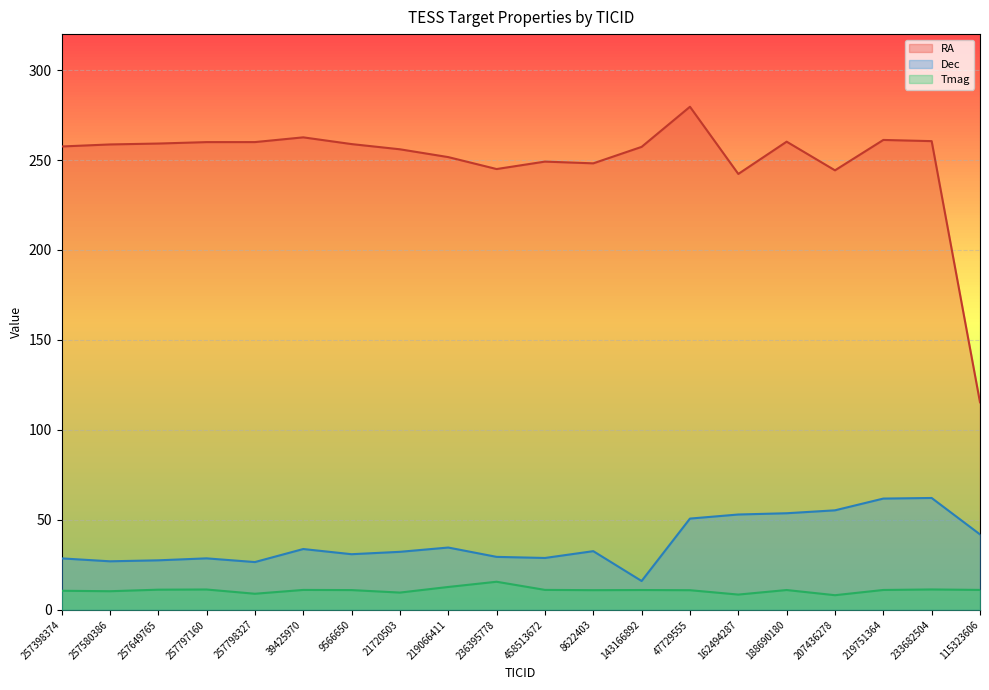

What is the difference between the maximum and minimum values in the Dec series?

46.2